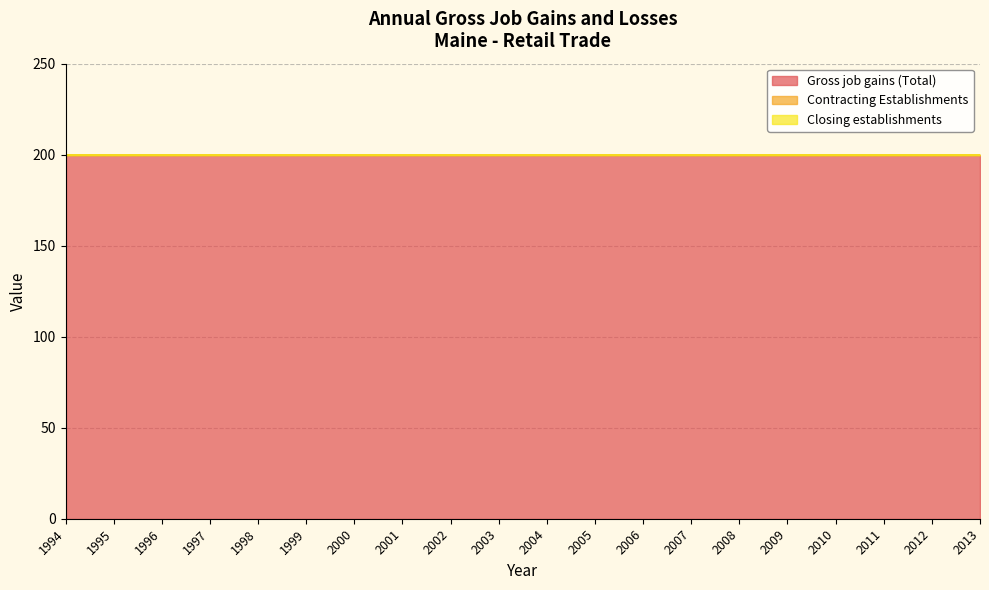

At which label does Closing establishments reach its minimum?

1994